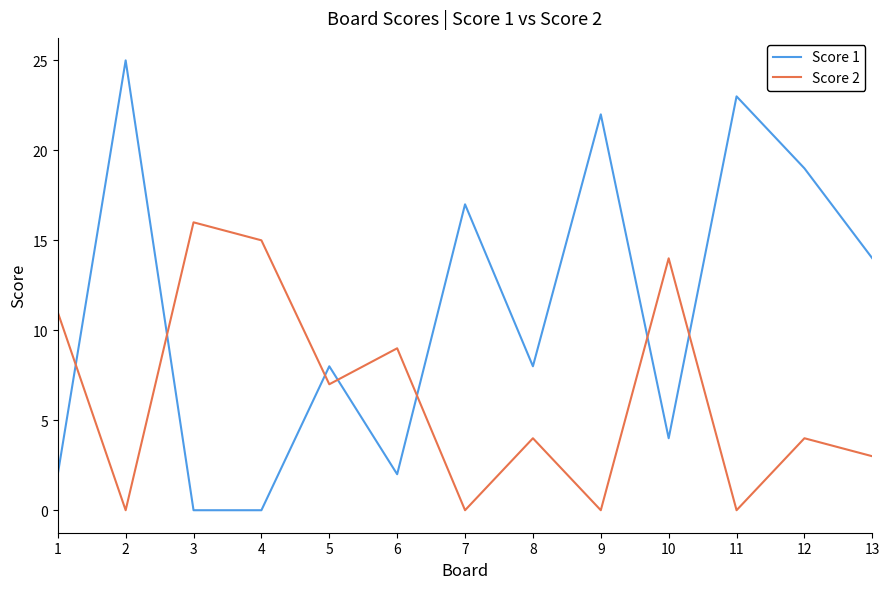

Where is Score 1 nearest to the value 12?

13